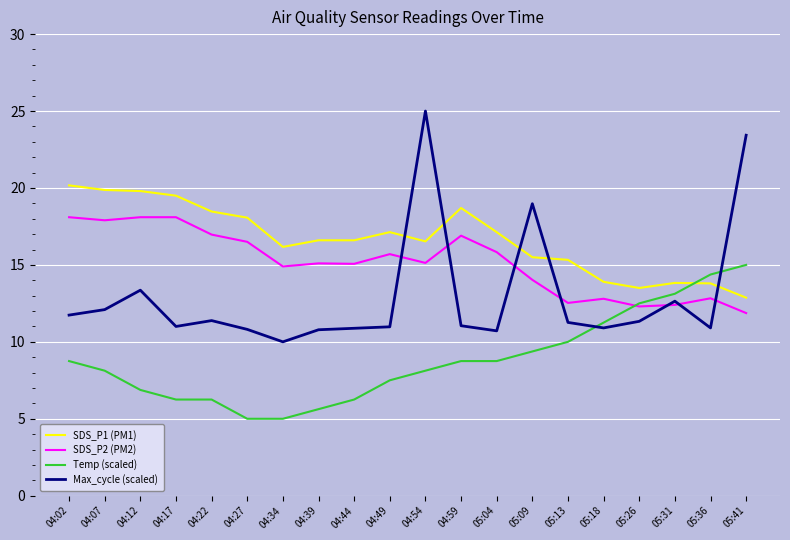

What is the average value of the SDS_P1 (PM1) series?

16.7